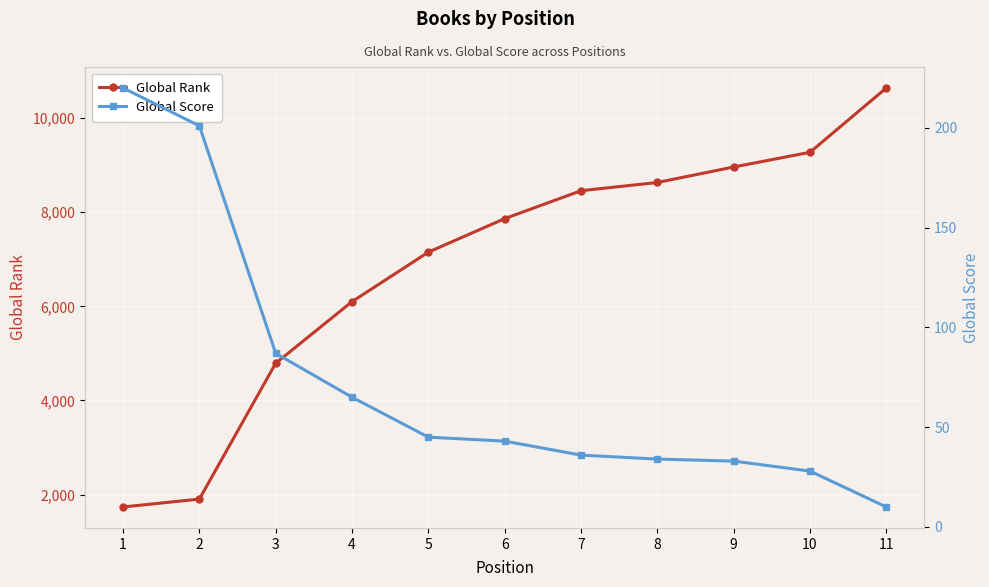

What is the spread (max minus min) of values at 5?

7107